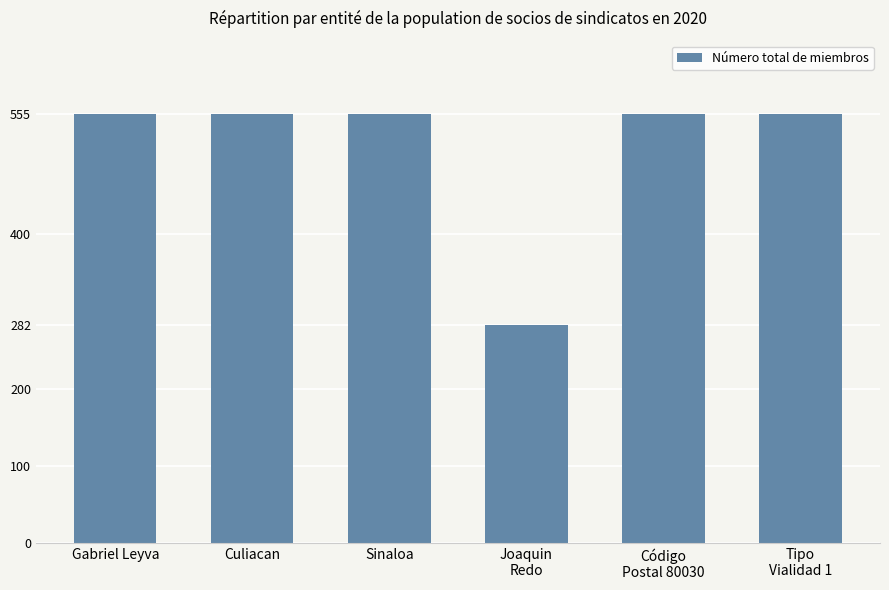

What is the smallest value displayed?

282